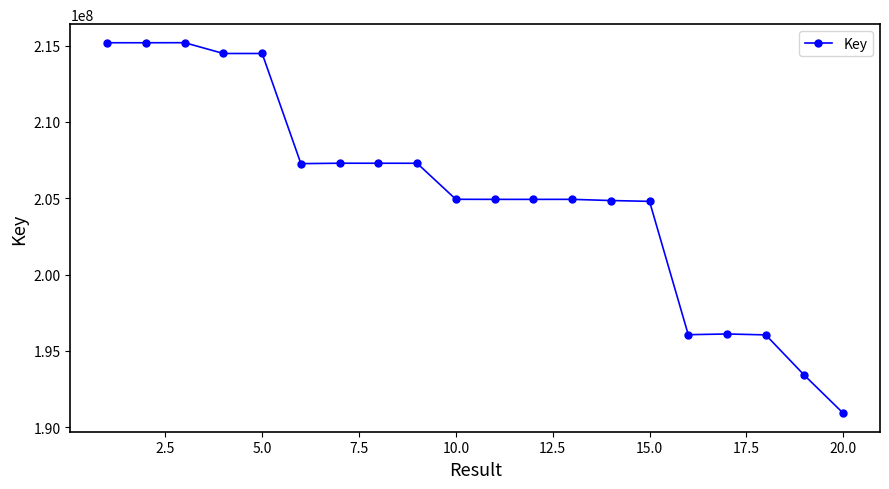

What is the value of the 19th point from the left?

193400806